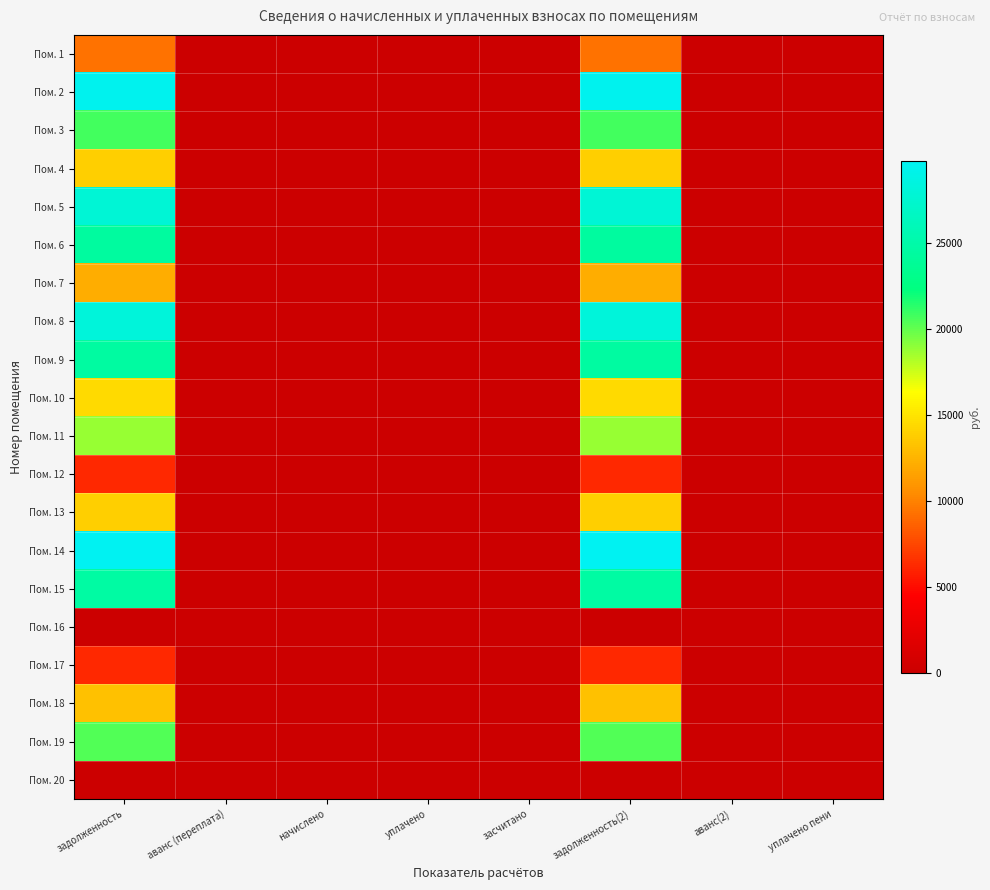

At how many categories does at least one series exceed 24258?

2